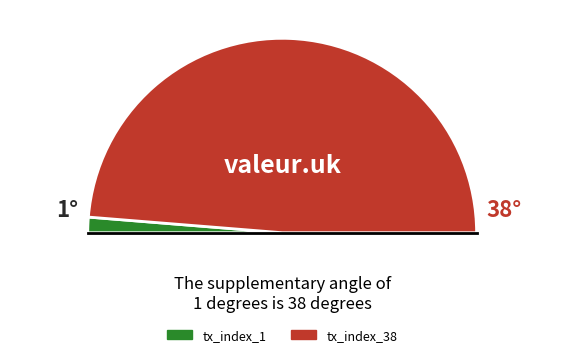

What is the largest slice in the pie chart?

tx_index_38